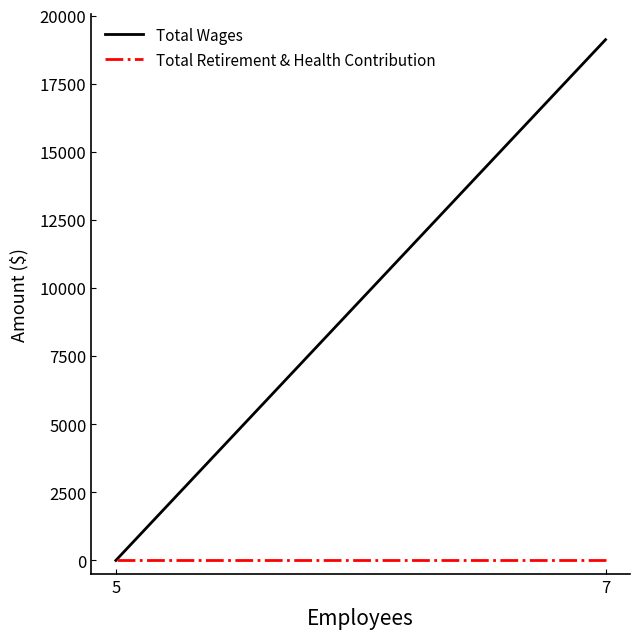

True or false: Total Retirement & Health Contribution has a value of 0 at 5.

True